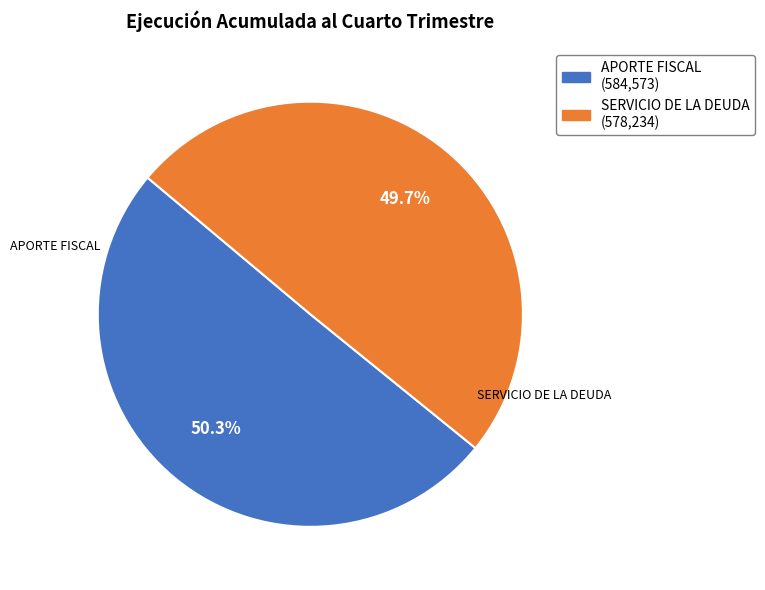

Is there a majority slice in this chart?

Yes